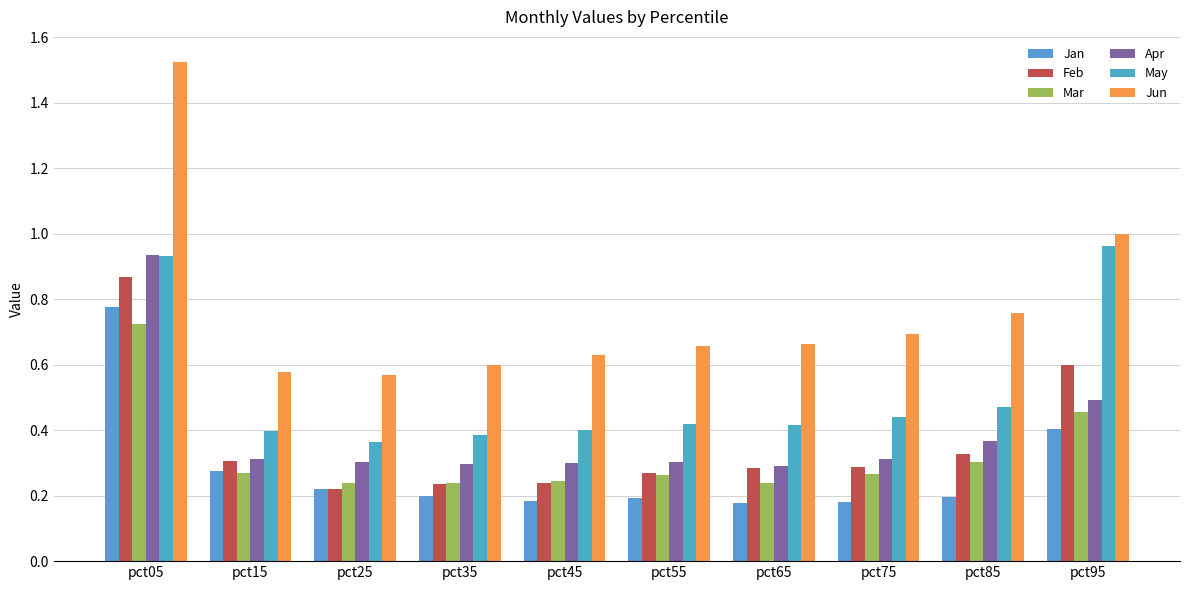

How many bars are there in each group?

6